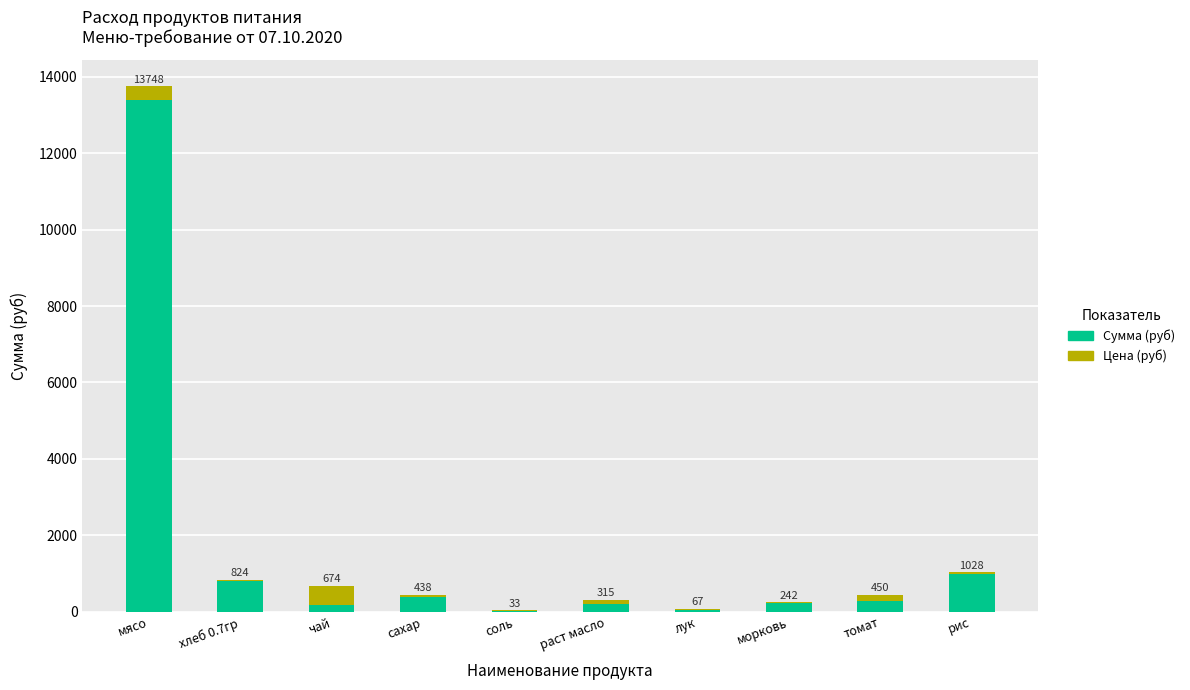

Are the bars grouped side by side (vs. stacked)?

No